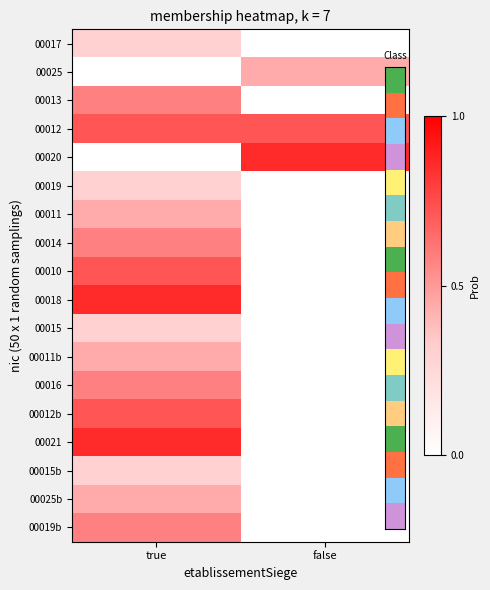

Reading right to left, extract all data points from this chart.

00017: false=0.0	true=0.3
00025: false=0.4	true=0.0
00013: false=0.0	true=0.6
00012: false=0.7	true=0.7
00020: false=0.9	true=0.0
00019: false=0.0	true=0.3
00011: false=0.0	true=0.4
00014: false=0.0	true=0.6
00010: false=0.0	true=0.7
00018: false=0.0	true=0.9
00015: false=0.0	true=0.3
00011b: false=0.0	true=0.4
00016: false=0.0	true=0.6
00012b: false=0.0	true=0.7
00021: false=0.0	true=0.9
00015b: false=0.0	true=0.3
00025b: false=0.0	true=0.4
00019b: false=0.0	true=0.6